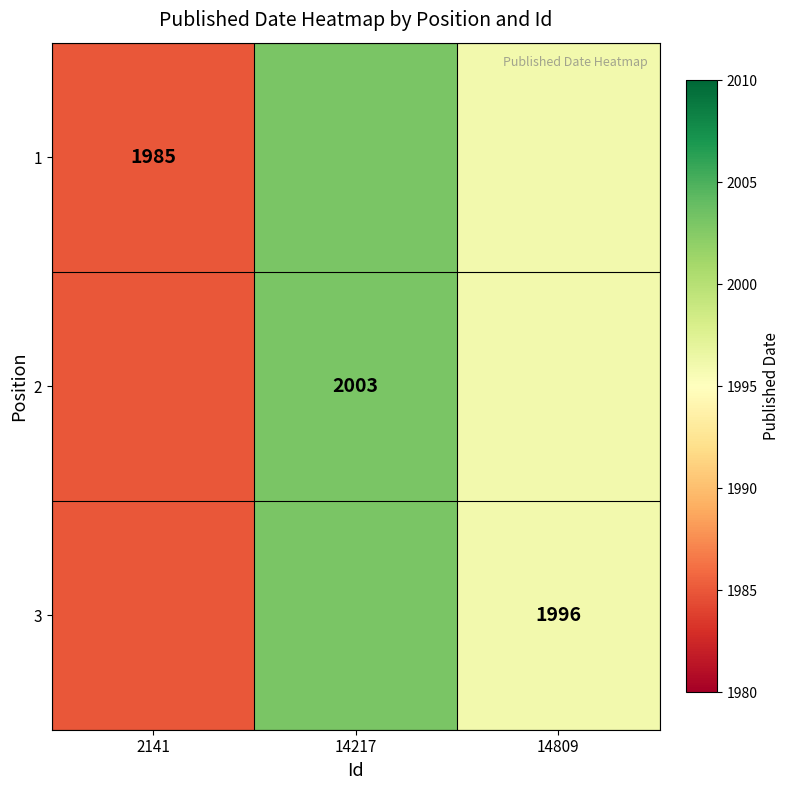

The 3 series shows 673 at 14809. True or false?

False